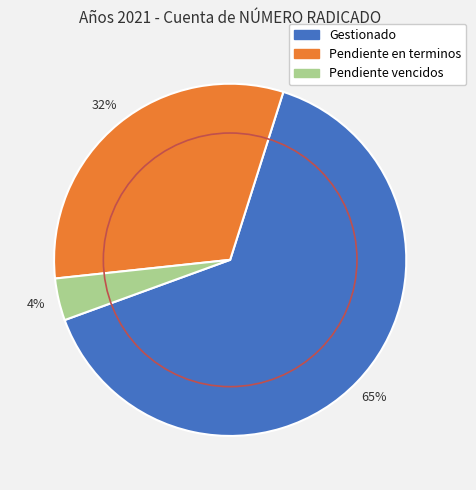

Is the sum of Pendiente en terminos and Gestionado greater than half?

Yes